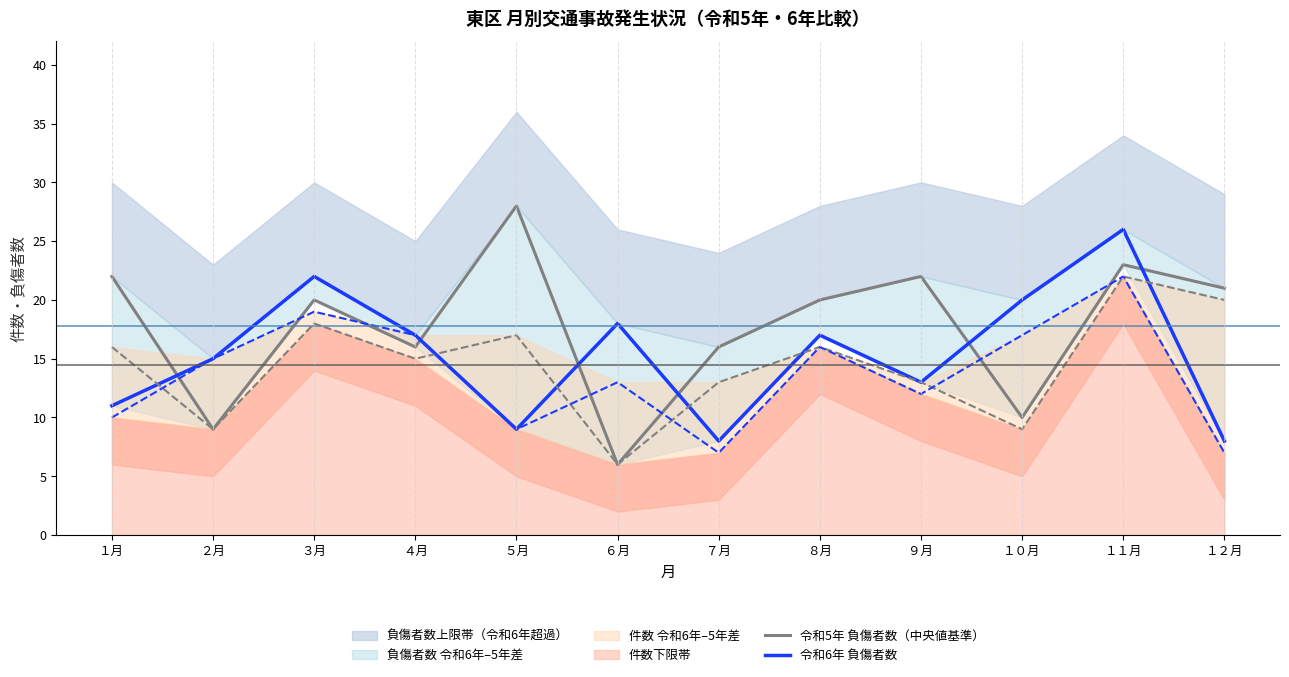

True or false: 令和6年_件数 has more than 0 points higher than both neighbors.

True